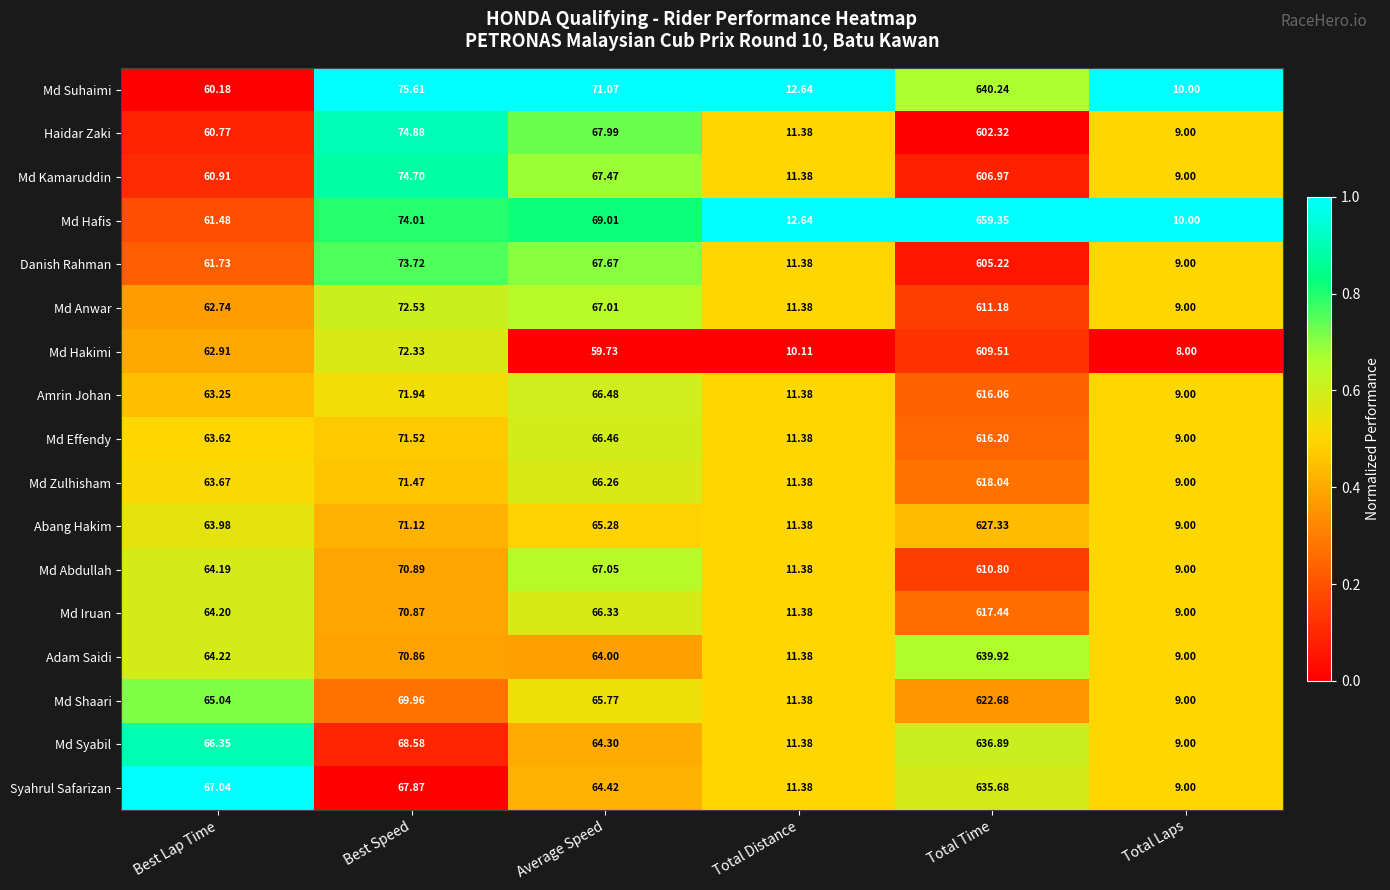

At which category is the sum across all series the highest?

Total Time